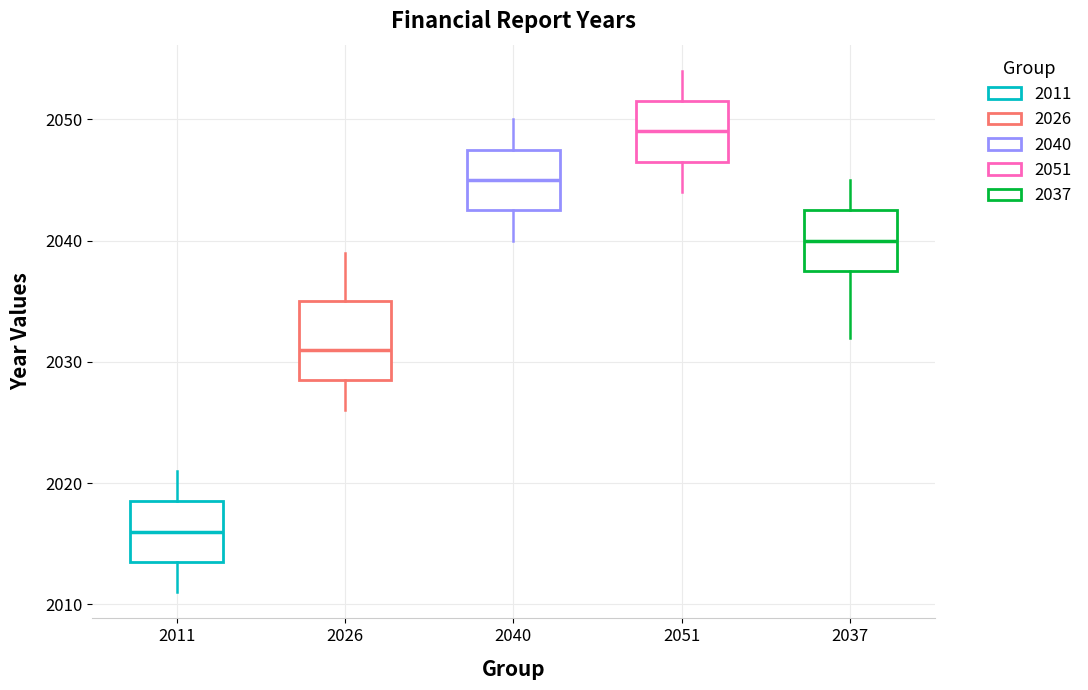

Reading left to right, transcribe this box plot: for each box, give where its median line is, the range the box spans, and where its two whiskers end, as read against the y-axis. The values are not printed on the chart, so give them approximately, as read against the axis.

2011: median 2016, box 2014 to 2019, whiskers 2011 to 2021
2026: median 2031, box 2029 to 2035, whiskers 2026 to 2039
2040: median 2045, box 2043 to 2048, whiskers 2040 to 2050
2051: median 2049, box 2047 to 2052, whiskers 2044 to 2054
2037: median 2040, box 2038 to 2043, whiskers 2032 to 2045